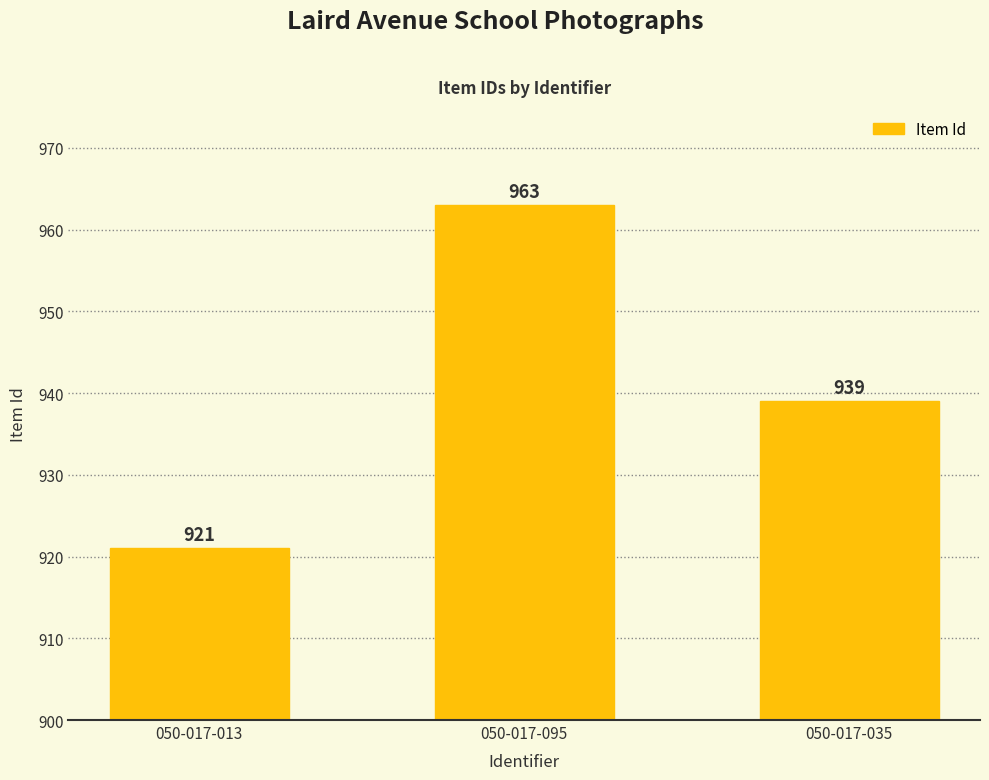

What is the value of the 3rd bar from the left?

939